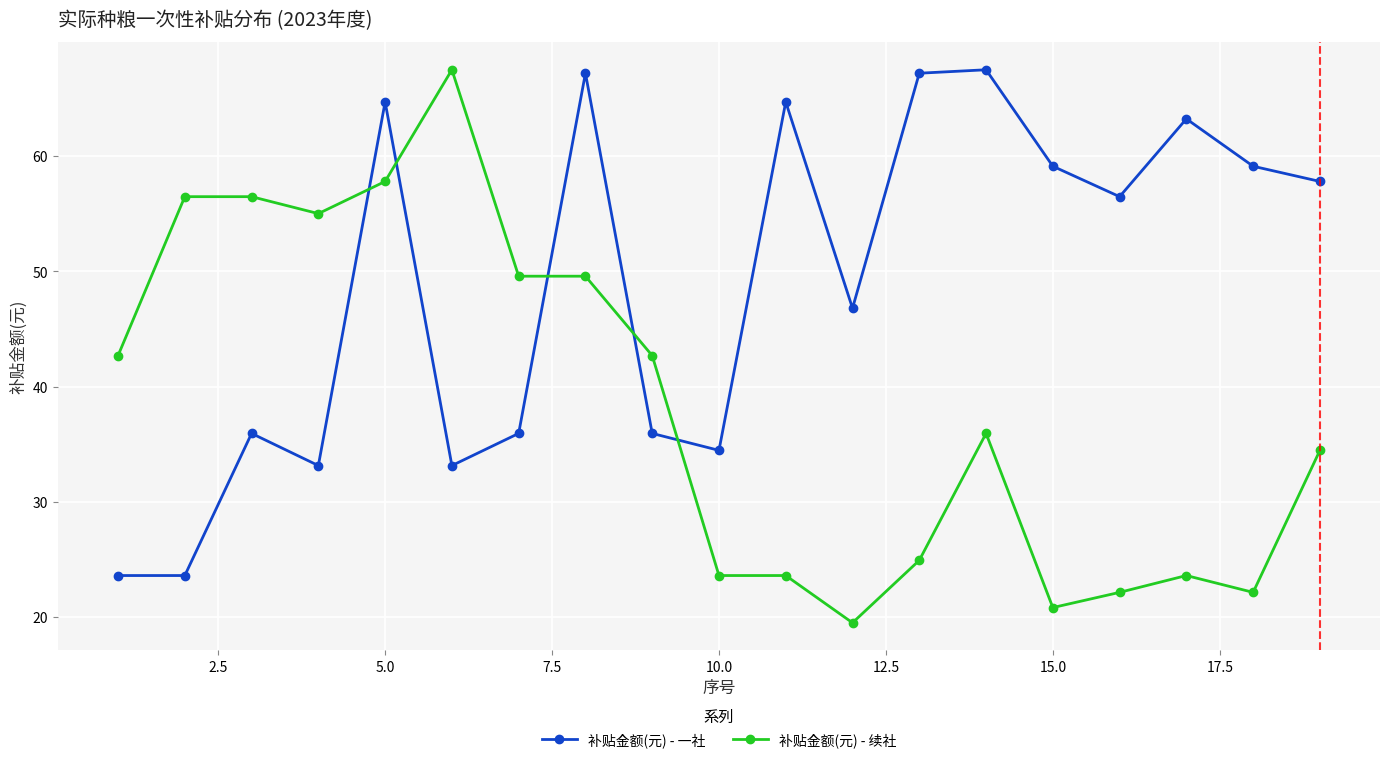

Reading left to right, list all the values displayed in this chart.

补贴金额(元) - 一社: 23.6	23.6	36.0	33.2	64.7	33.2	36.0	67.2	36.0	34.5	64.7	46.8	67.2	67.5	59.1	56.5	63.2	59.1	57.8
补贴金额(元) - 续社: 42.7	56.5	56.5	55.0	57.8	67.5	49.6	49.6	42.7	23.6	23.6	19.5	24.9	36.0	20.8	22.2	23.6	22.2	34.5